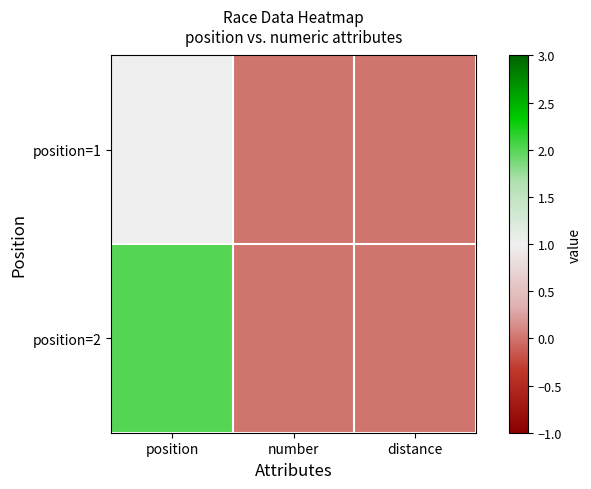

At position, list the series in order from smallest to largest.

position=1, position=2